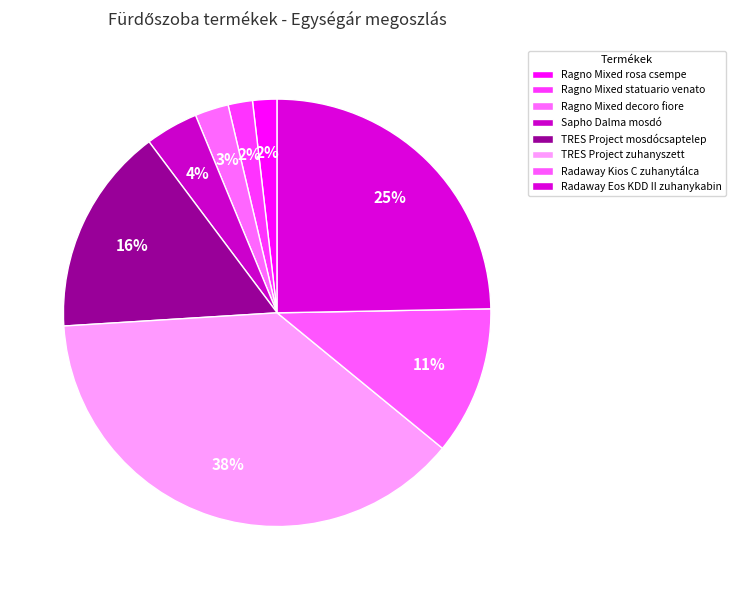

Is it true that Radaway Kios C zuhanytálca is 24% of the pie?

False